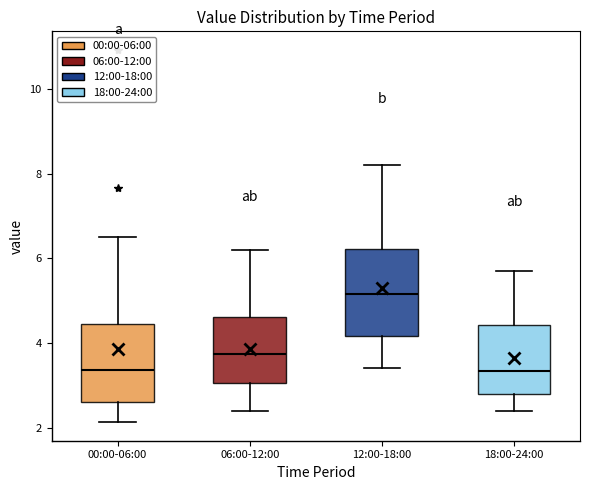

Where does the median line of the box for 12:00-18:00 sit on the y-axis? The values are not printed on the chart, so give them approximately, as read against the axis.

5.2